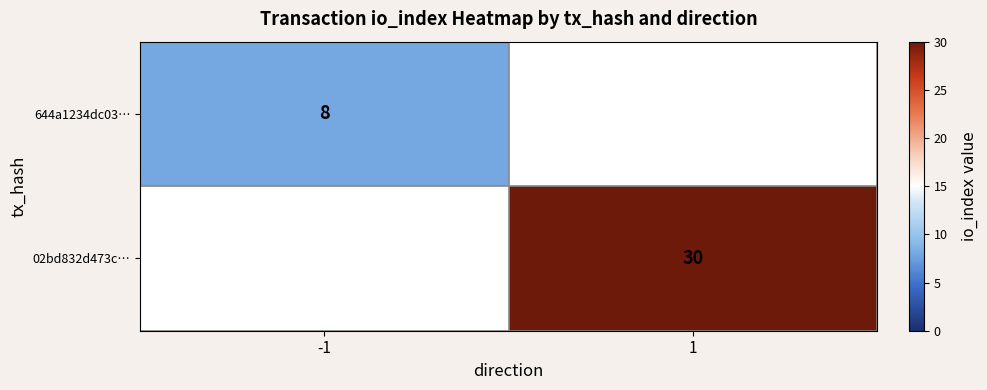

The value of 02bd832d473c… at 1 is 12. True or false?

False